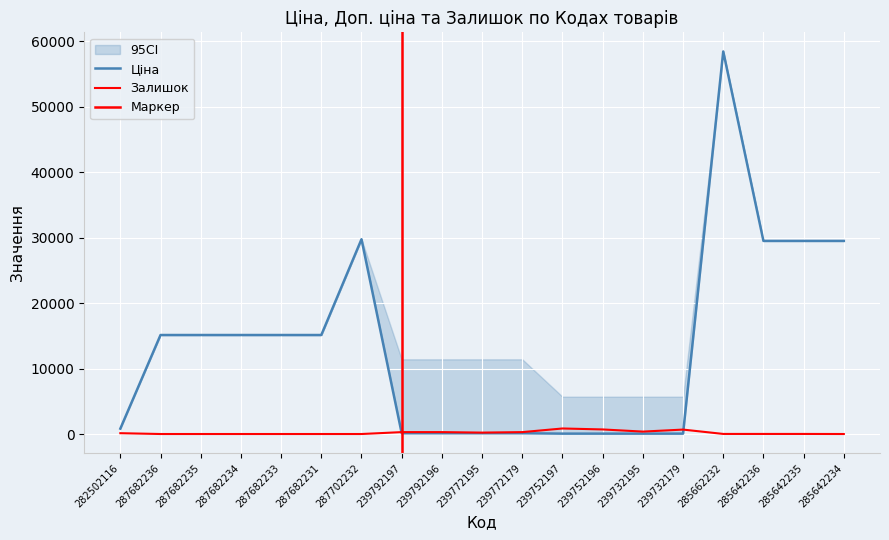

Rank the categories by Залишок value from lowest to highest.

287682236, 287682235, 287682234, 287682233, 287682231, 287702232, 285642234, 285642236, 285642235, 285662232, 282502116, 239772195, 239792197, 239792196, 239772179, 239732195, 239732179, 239752196, 239752197